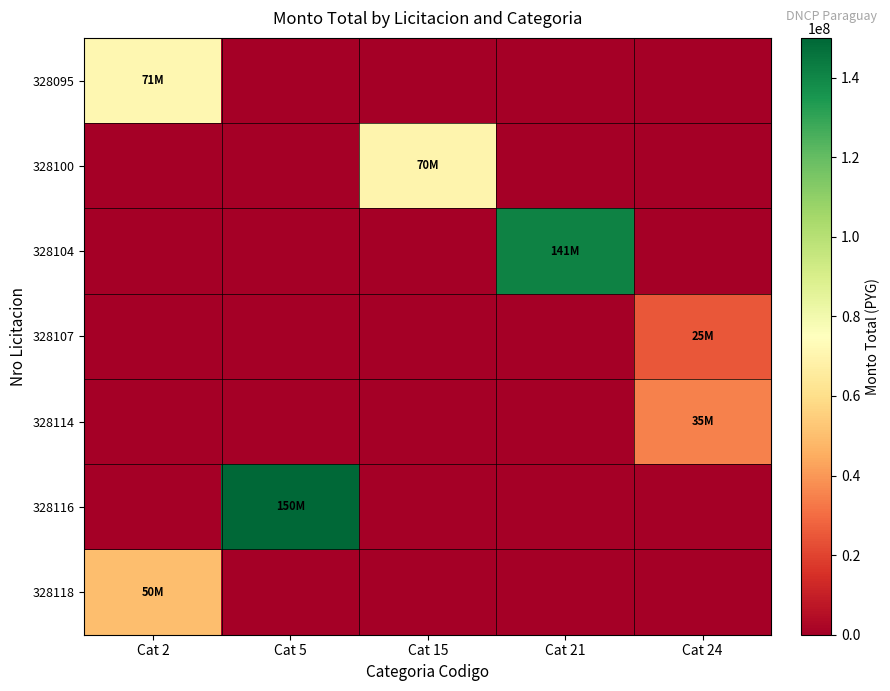

Which series has the largest range (max minus min)?

328116